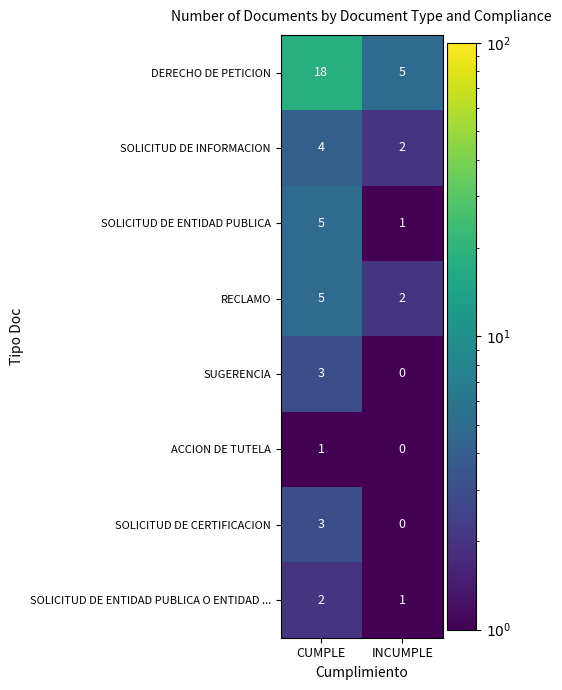

What is the difference between the maximum and minimum values in the SOLICITUD DE ENTIDAD PUBLICA series?

4